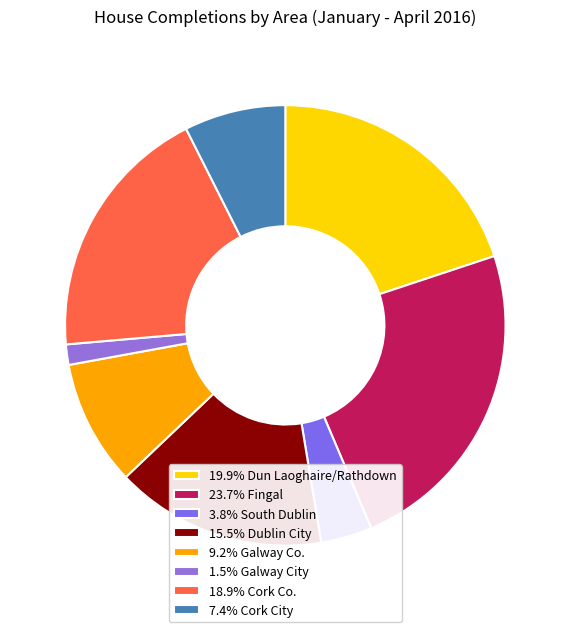

How many segments does this pie chart have?

8